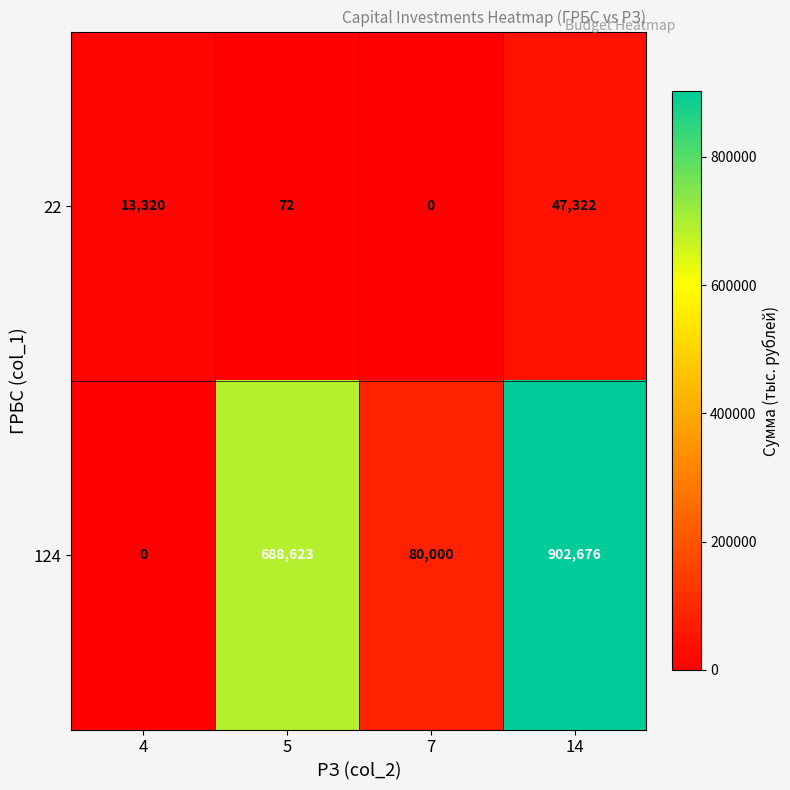

Reading left to right, what are all the values shown in this chart?

22: 13320	72	0	47322
124: 0	688623	80000	902676